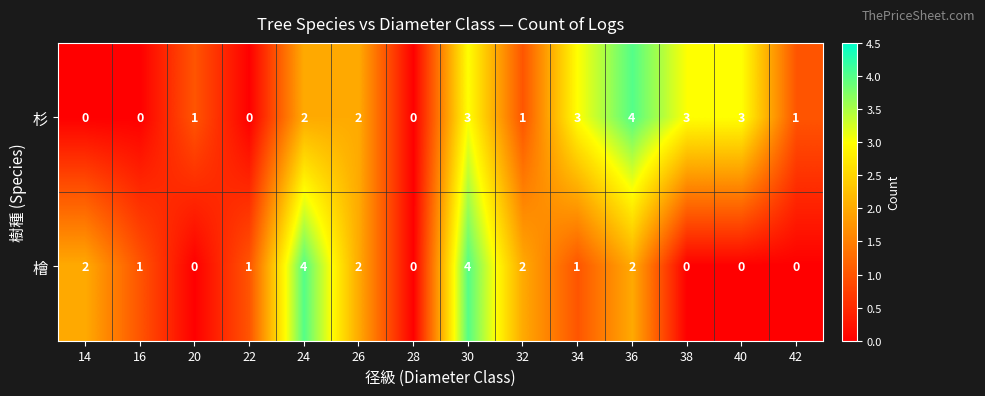

Which series changed the most between 34 and 38?

檜